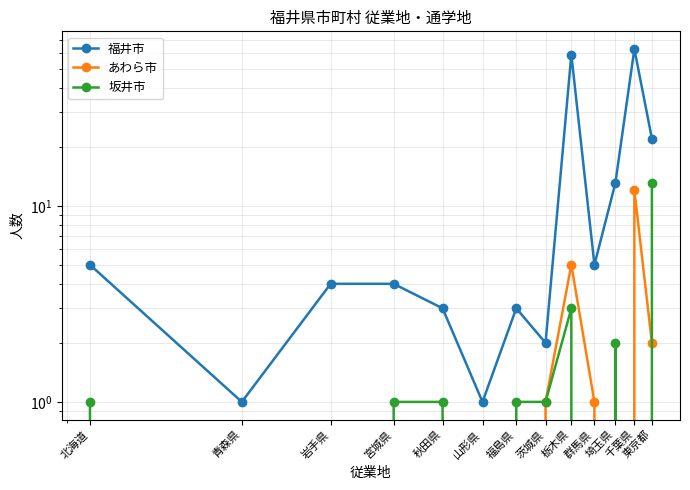

Rank the series at 群馬県 from highest to lowest value.

福井市, あわら市, 坂井市